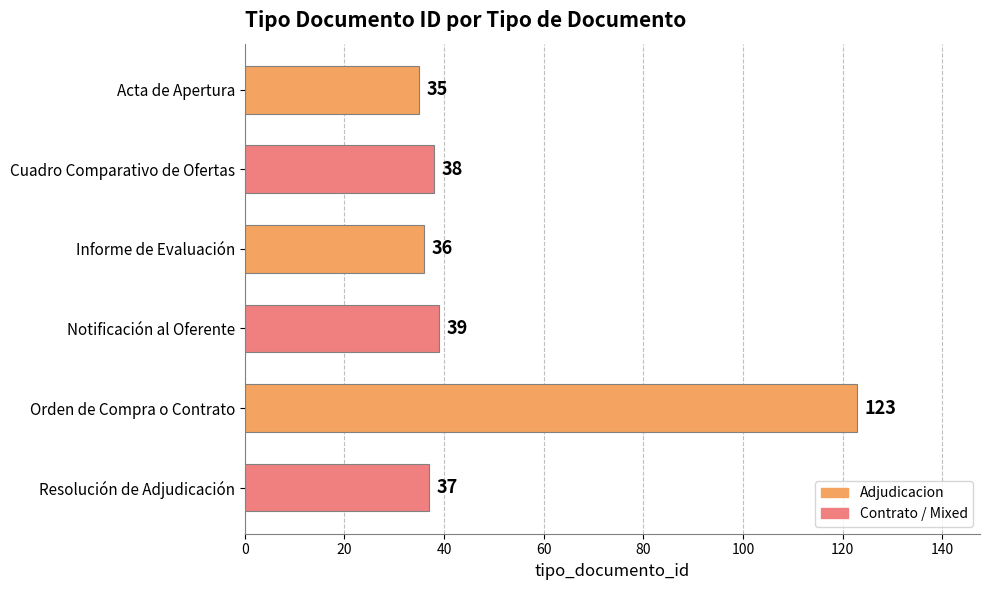

Reading top to bottom, extract all data points from this chart.

35	38	36	39	123	37